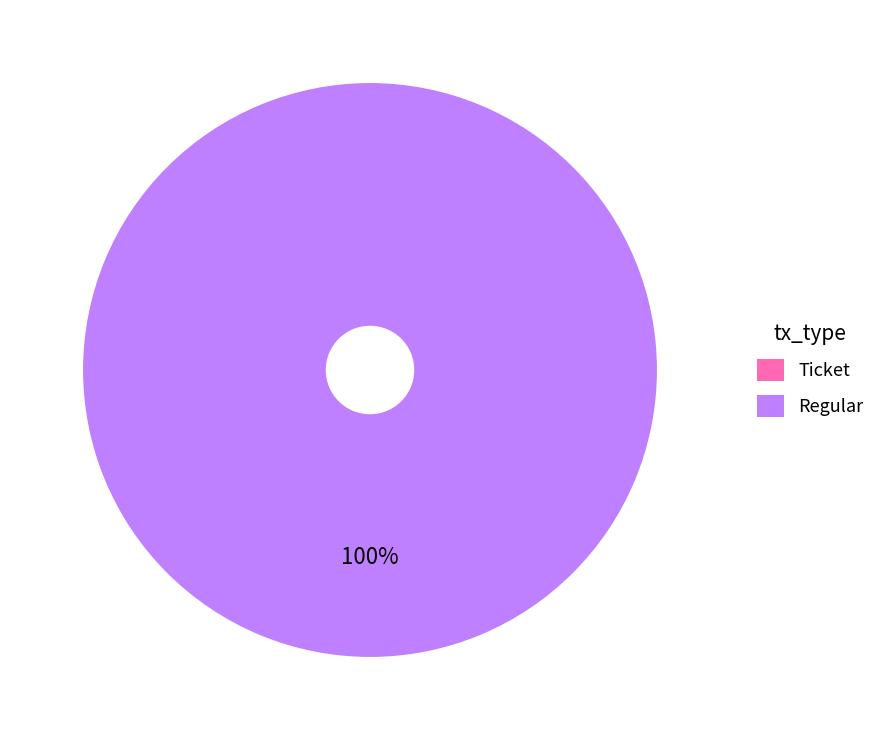

To the nearest percent, what portion does Regular represent?

100%